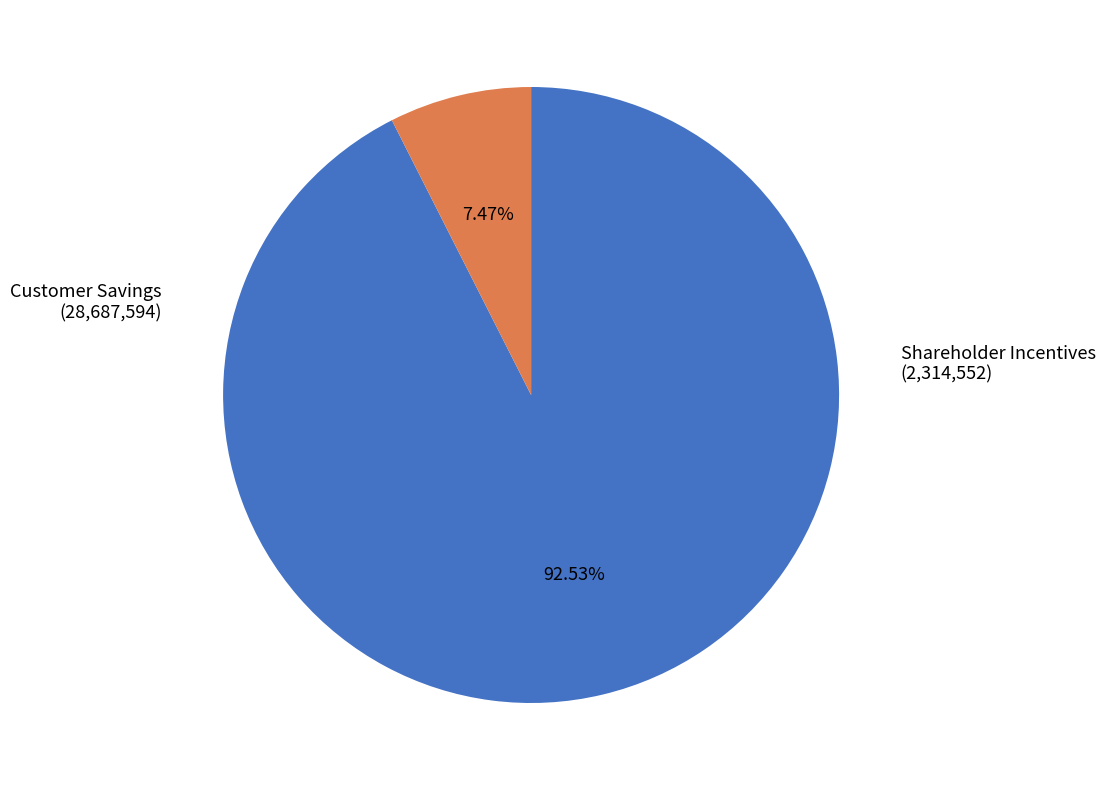

How many slices are in this pie chart?

2